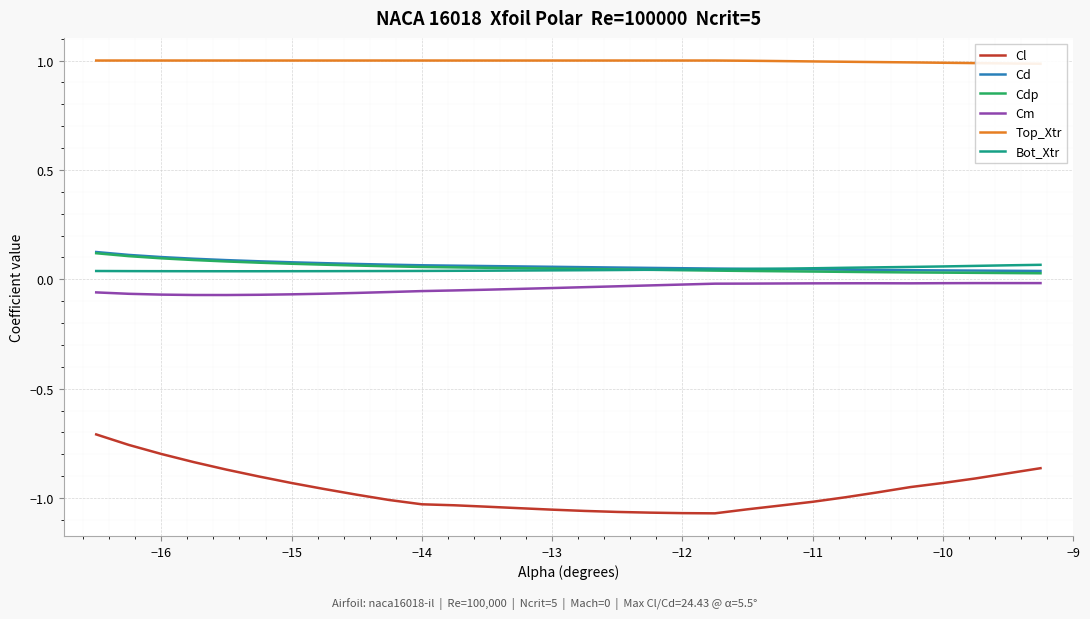

Which series has the widest spread of values?

Cl